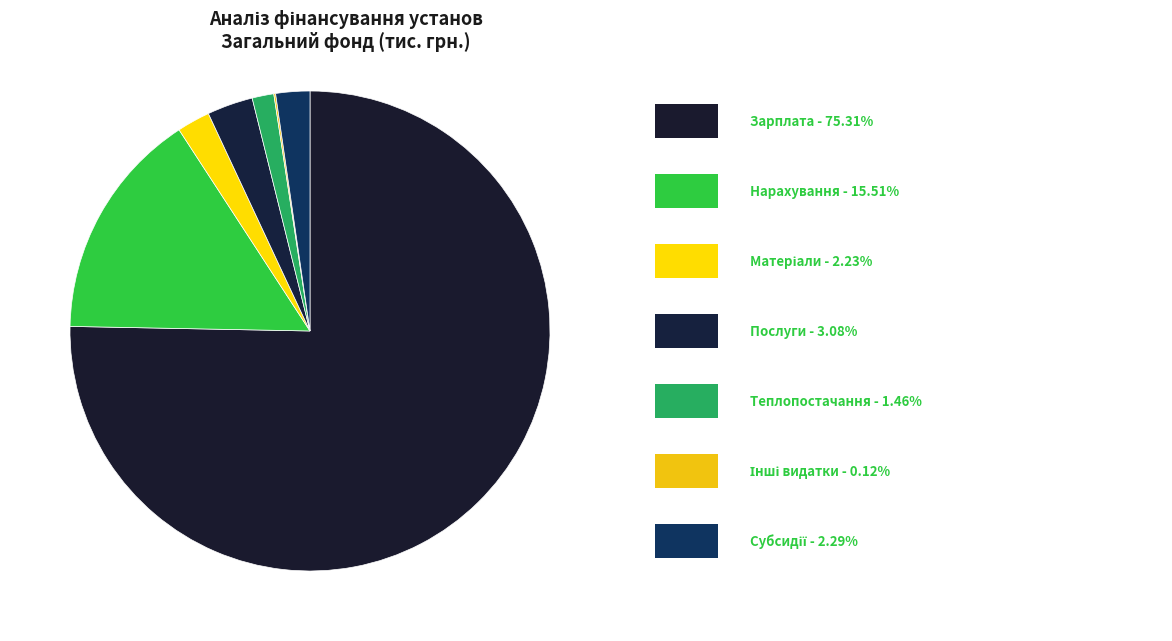

Count the number of slices in the pie.

7